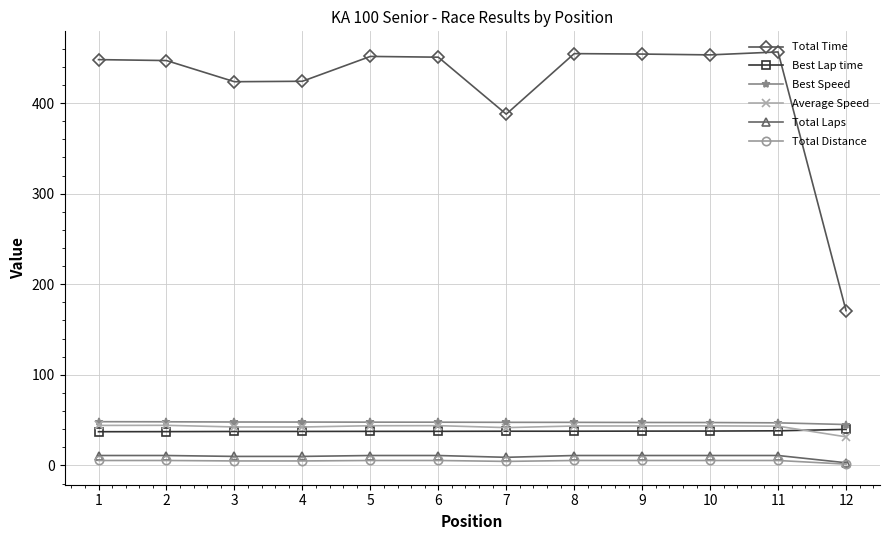

What is the minimum value for Total Time?

170.9